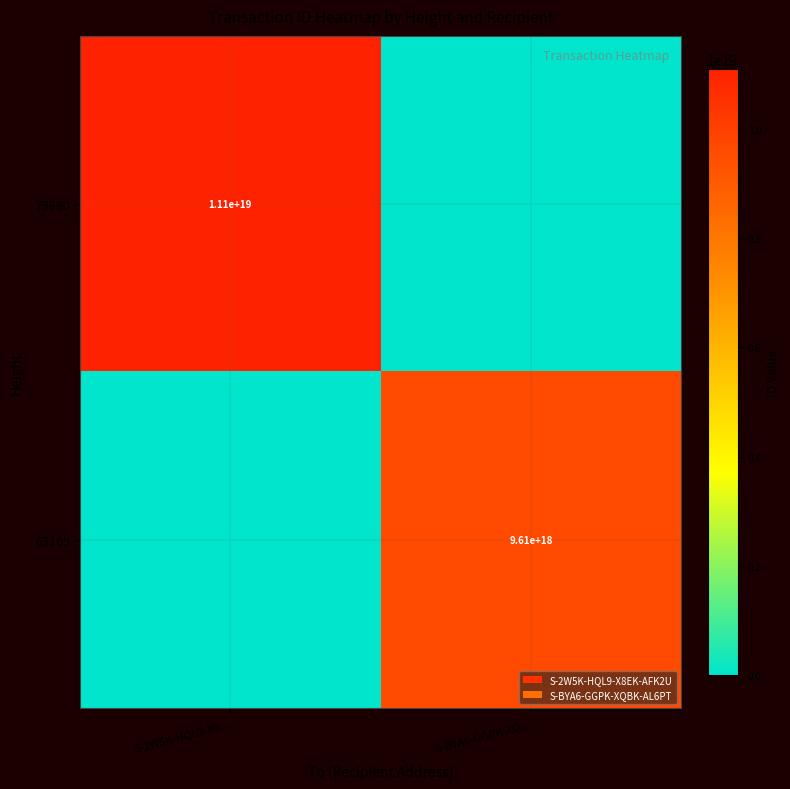

True or false: 79880 has a value of 6714104200575031296 at S-2W5K-HQL9-X8....

False